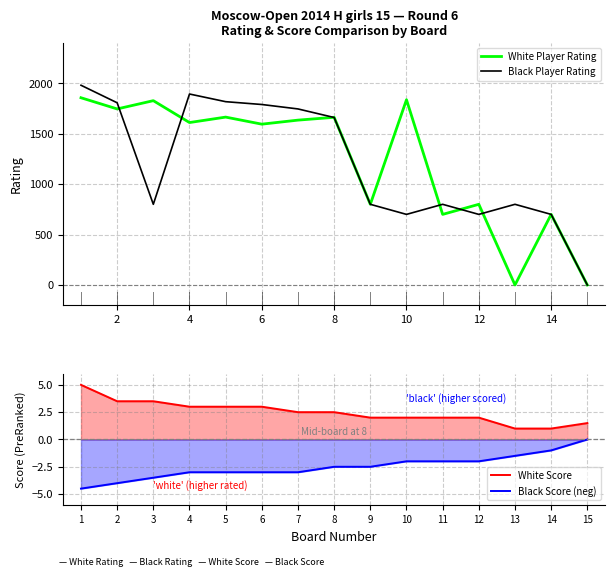

At 2, list the series in order from smallest to largest.

Black Score (neg), White Score, White Player Rating, Black Player Rating